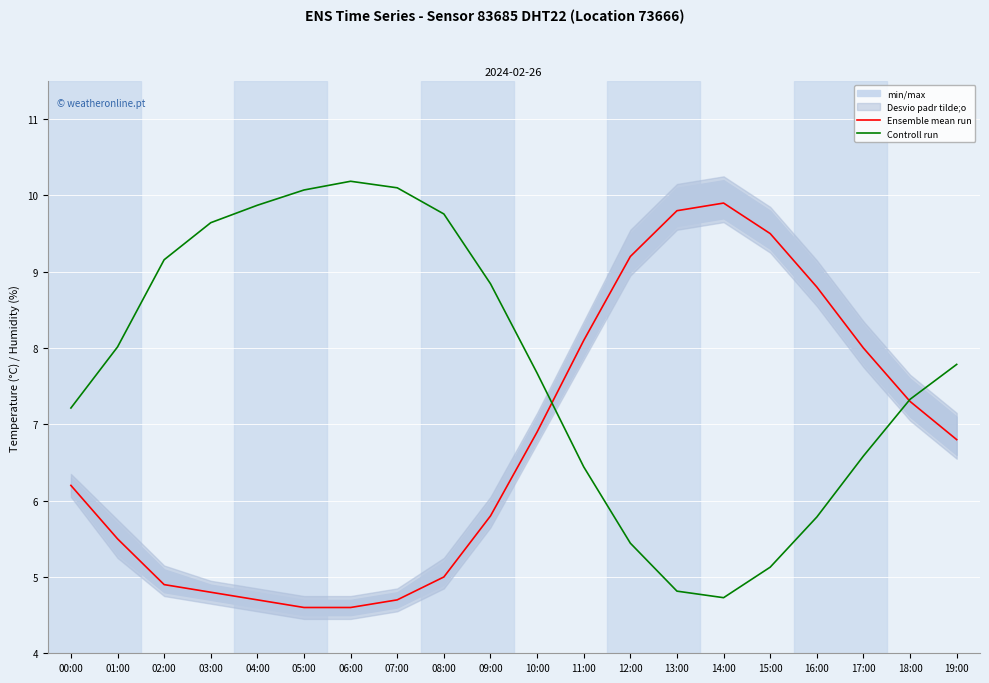

At which category is the sum across all series the highest?

07:00